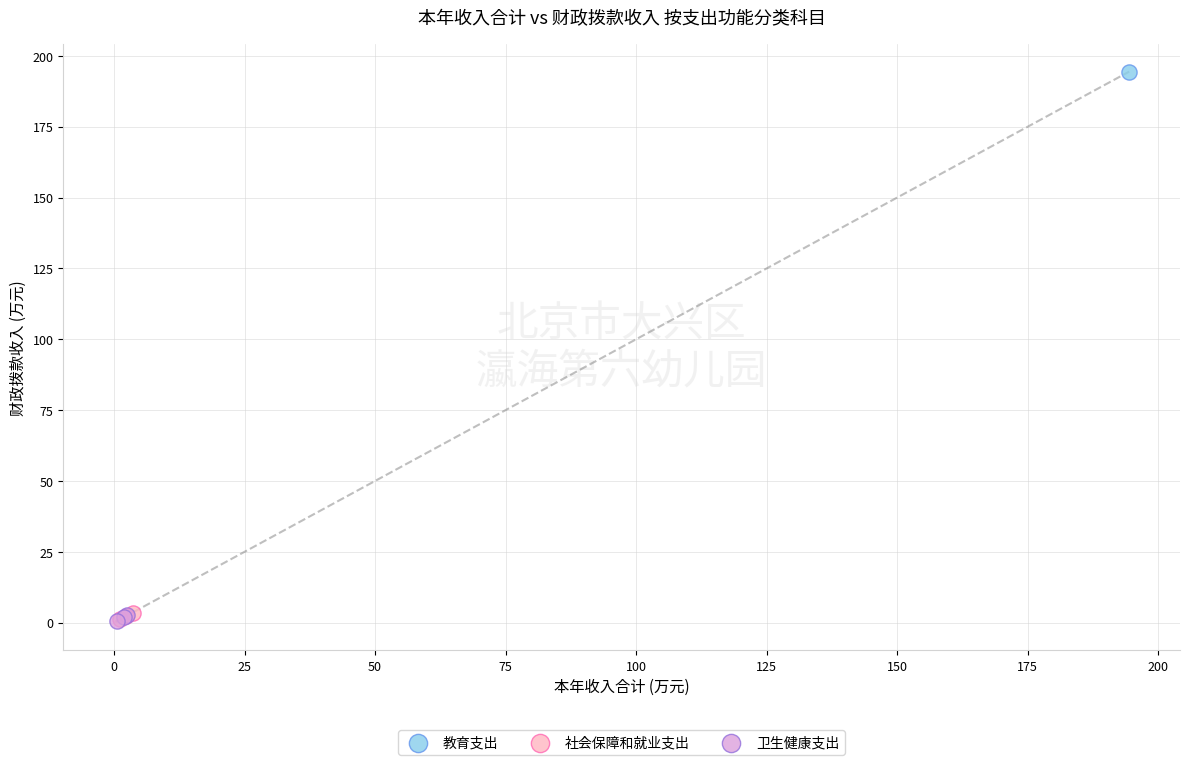

What are all the series names shown in the legend?

教育支出, 社会保障和就业支出, 卫生健康支出